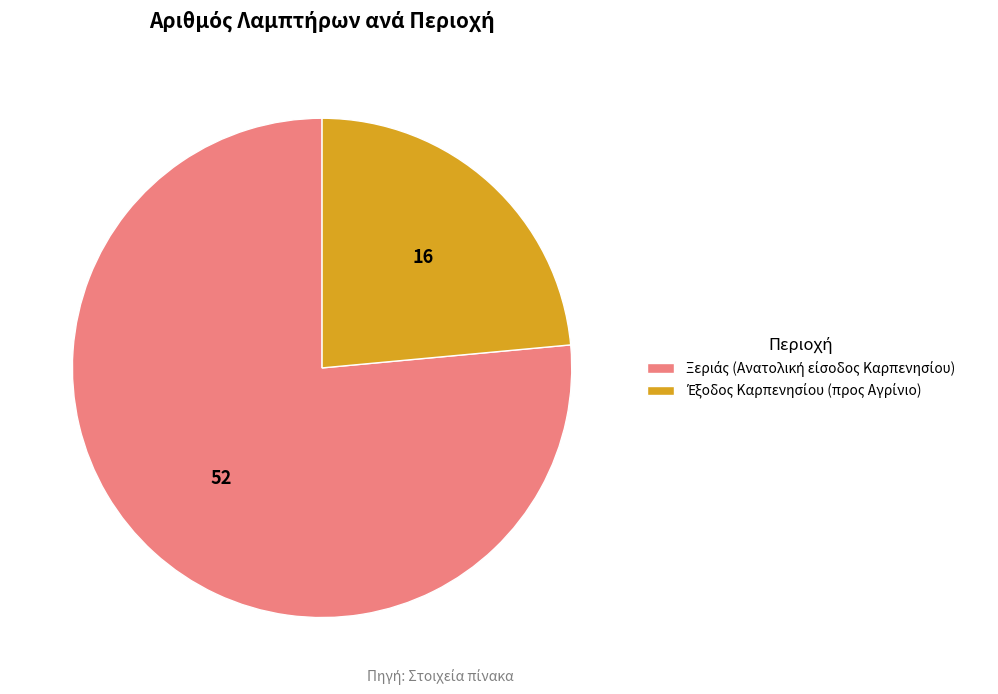

Is there a majority slice in this chart?

Yes